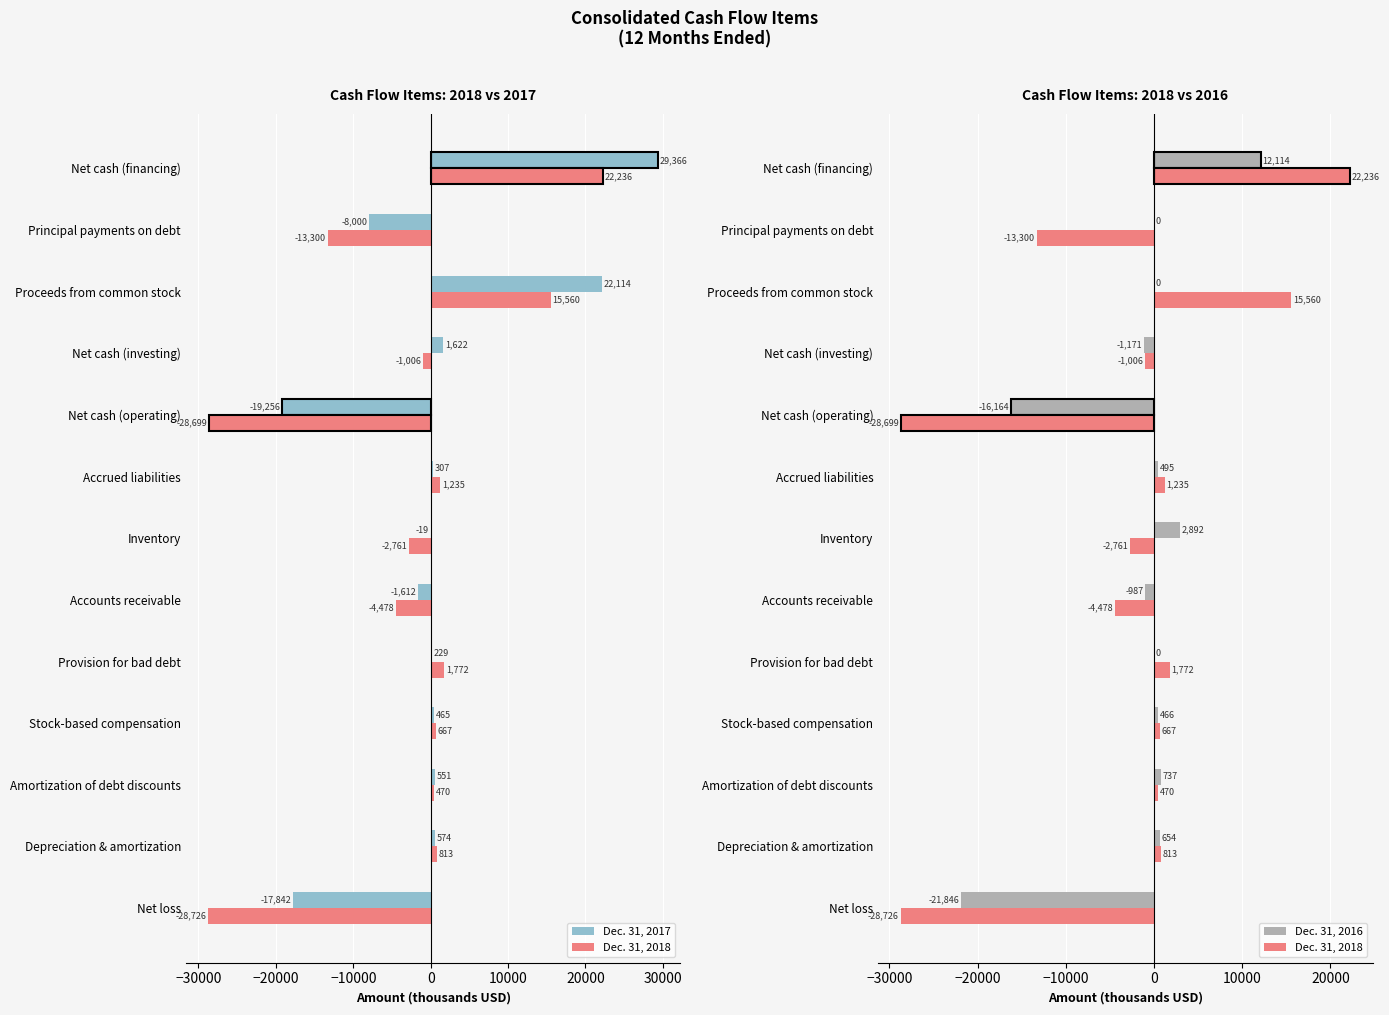

True or false: Dec. 31, 2016 has a value of 0 at Principal payments on debt.

True